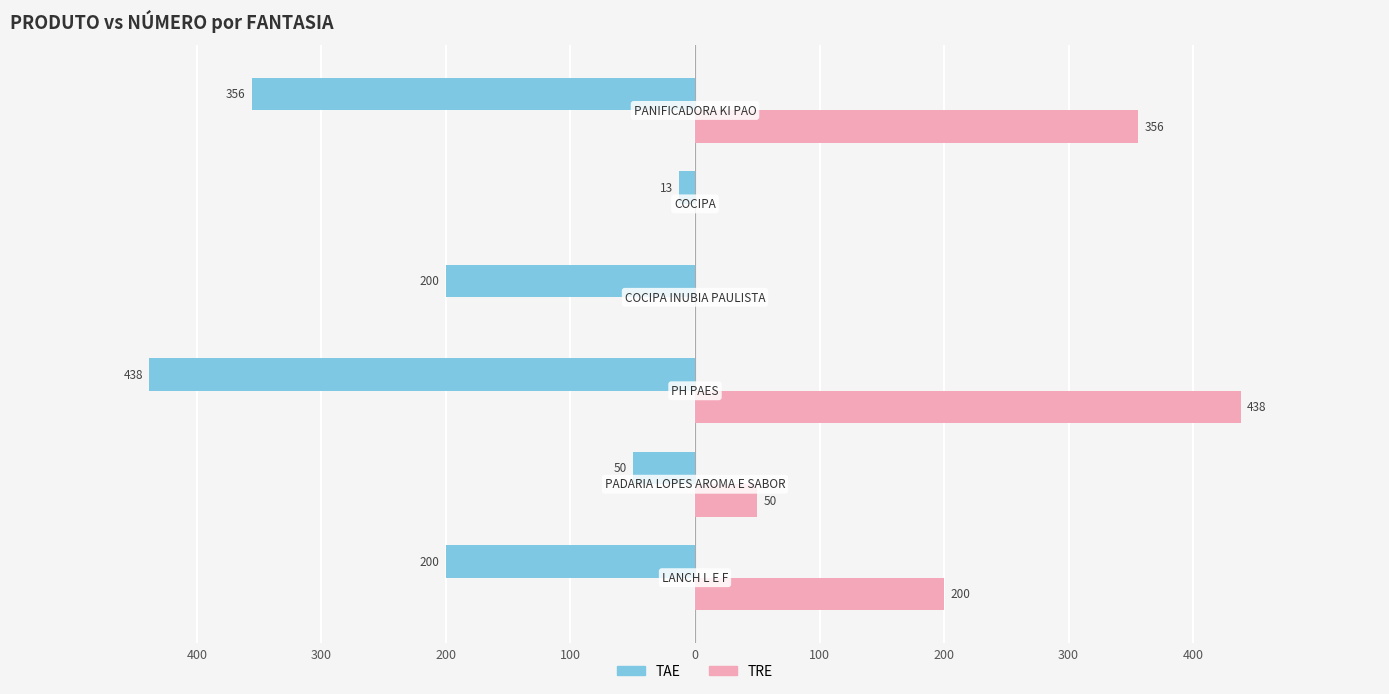

What are all the series names shown in the legend?

TAE, TRE